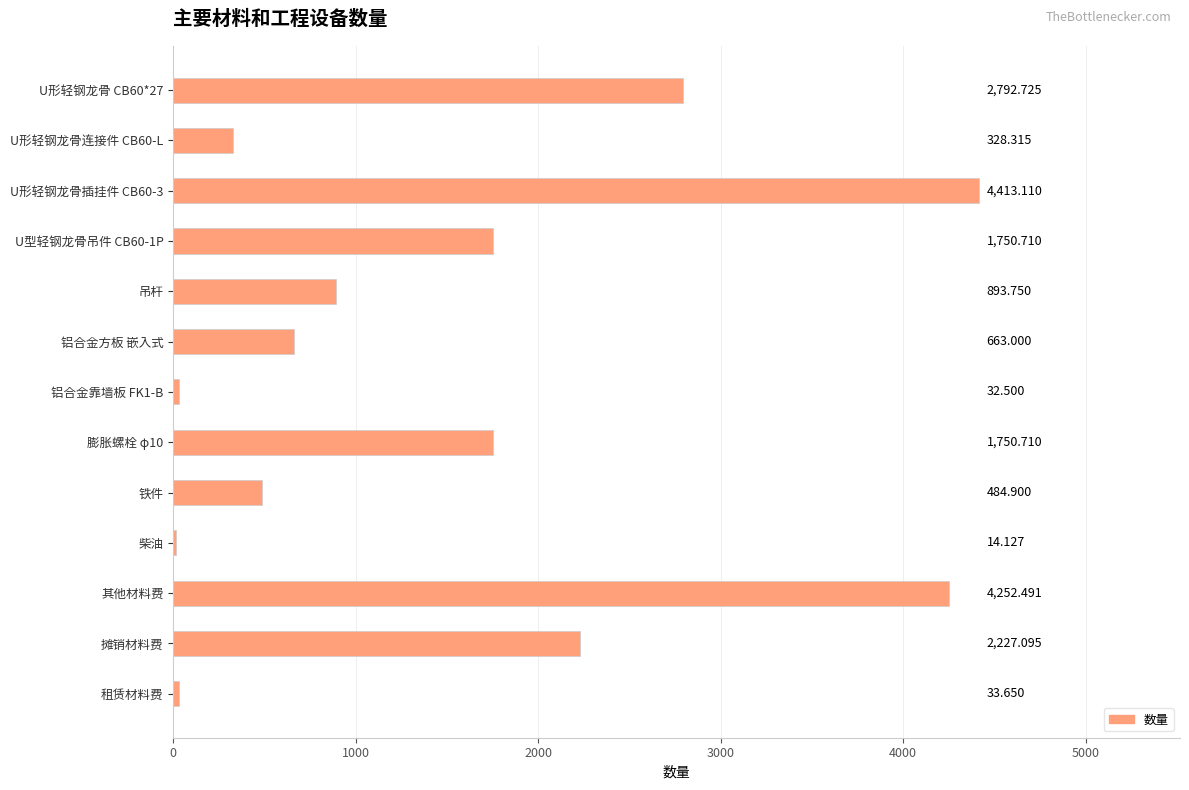

Where is the data nearest to the value 2213?

摊销材料费